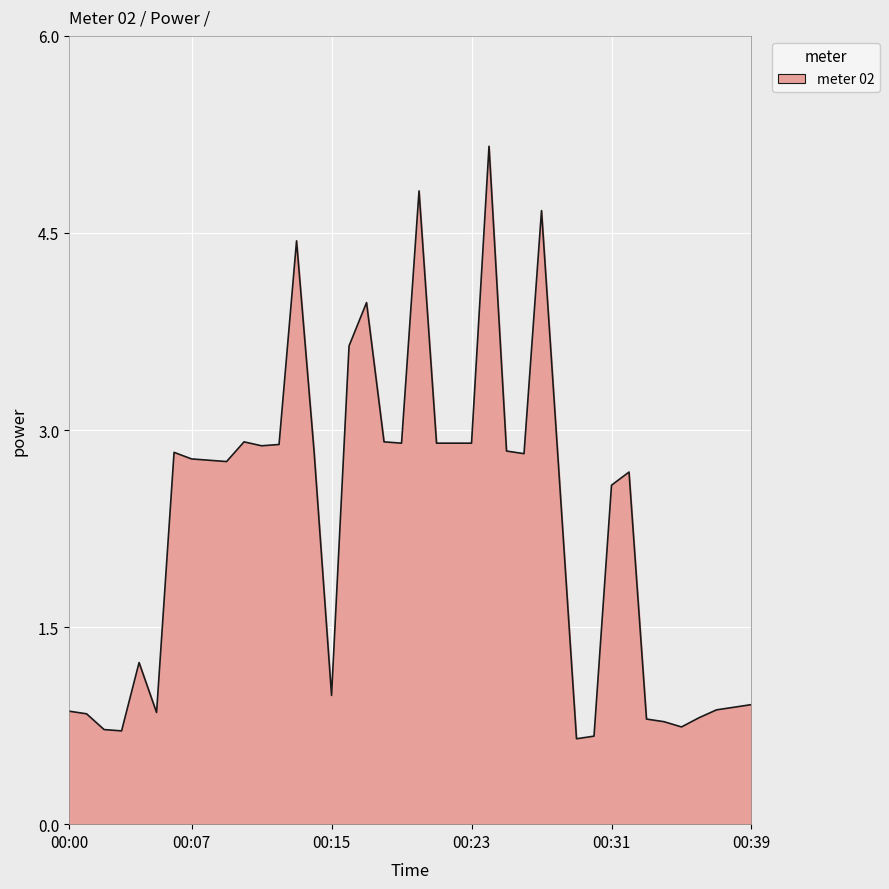

What is the greatest value displayed?

5.2